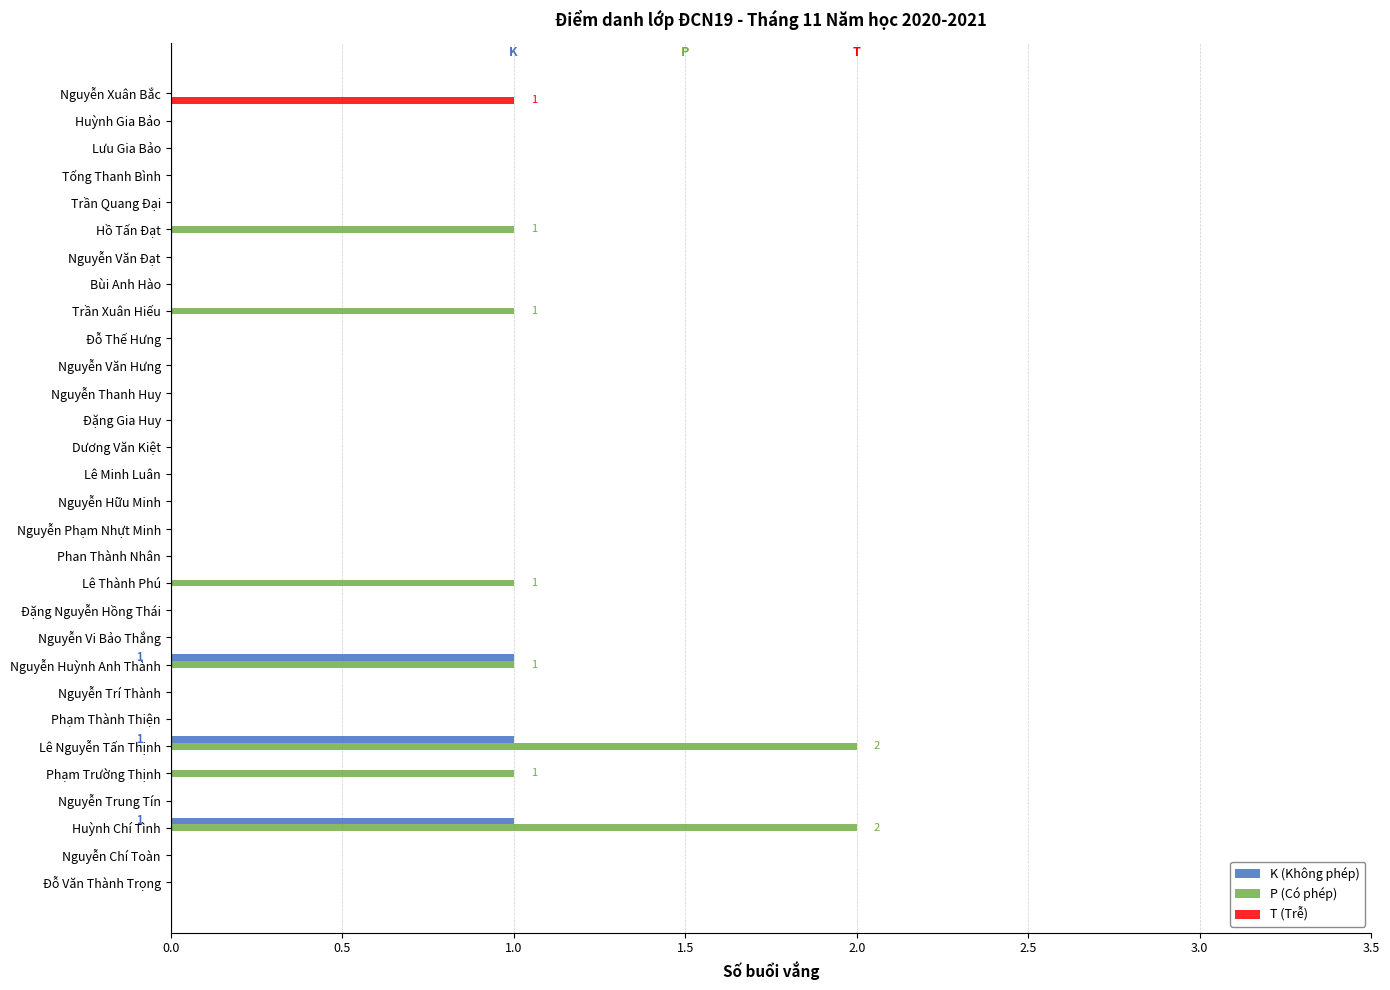

True or false: P (Có phép) has a value of 0 at Lê Minh Luân.

True